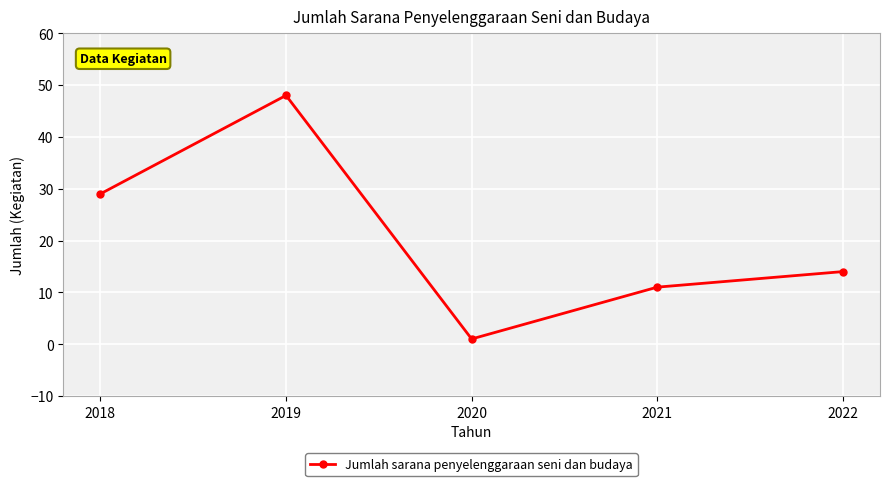

What is the value of the 3rd point from the left?

1